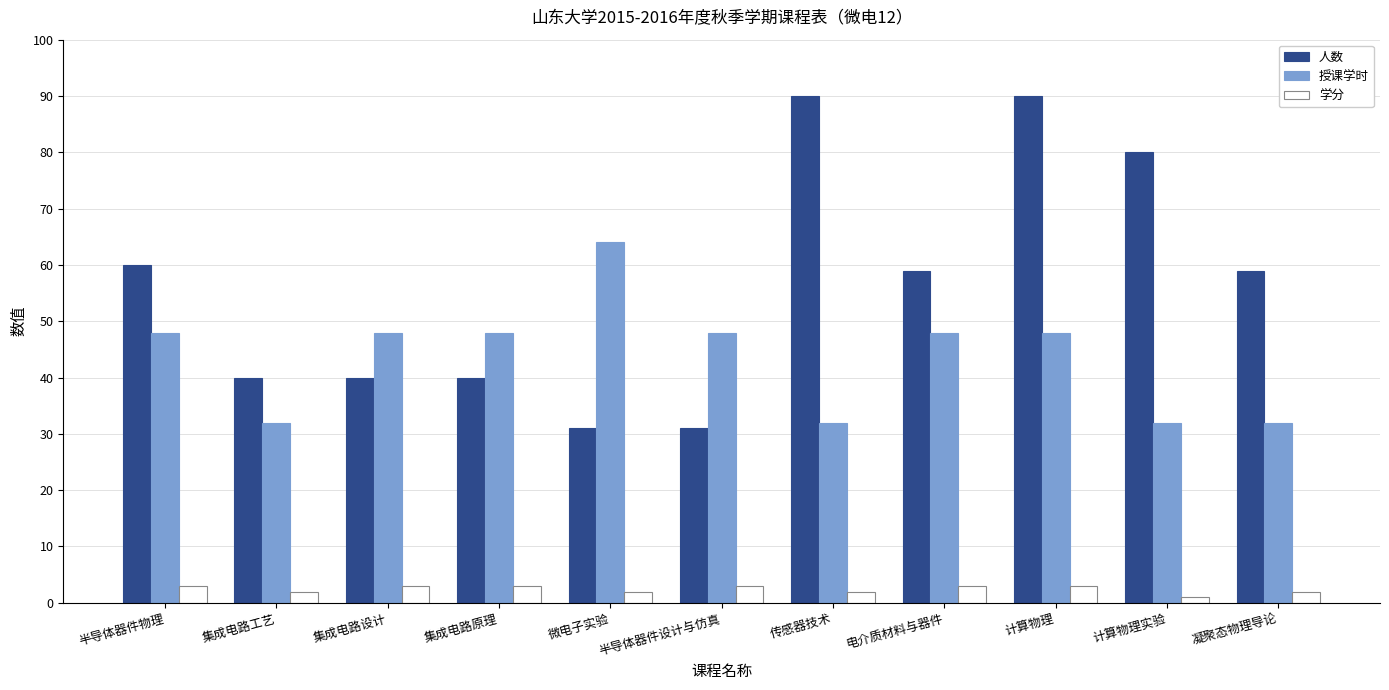

Reading left to right, transcribe all the data shown in this chart.

人数: 半导体器件物理=60	集成电路工艺=40	集成电路设计=40	集成电路原理=40	微电子实验=31	半导体器件设计与仿真=31	传感器技术=90	电介质材料与器件=59	计算物理=90	计算物理实验=80	凝聚态物理导论=59
授课学时: 半导体器件物理=48	集成电路工艺=32	集成电路设计=48	集成电路原理=48	微电子实验=64	半导体器件设计与仿真=48	传感器技术=32	电介质材料与器件=48	计算物理=48	计算物理实验=32	凝聚态物理导论=32
学分: 半导体器件物理=3	集成电路工艺=2	集成电路设计=3	集成电路原理=3	微电子实验=2	半导体器件设计与仿真=3	传感器技术=2	电介质材料与器件=3	计算物理=3	计算物理实验=1	凝聚态物理导论=2